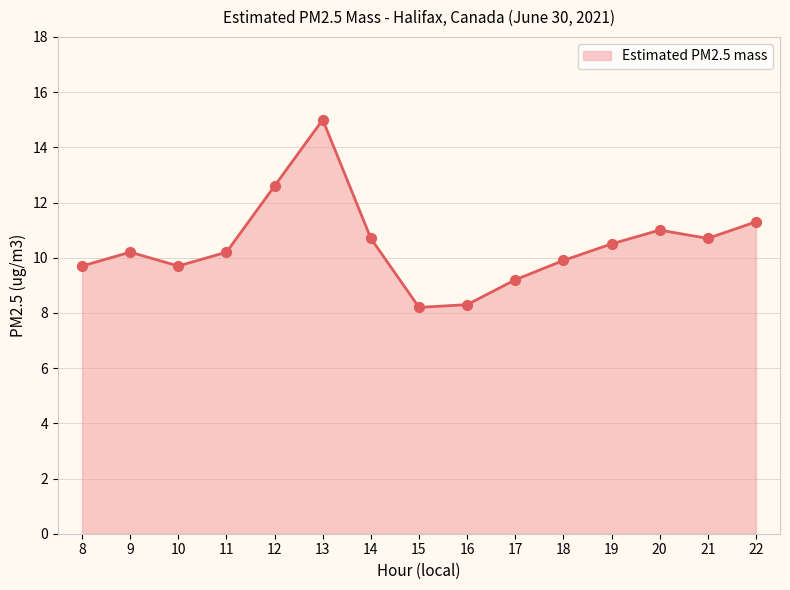

Between 13 and 20, which is larger?

13